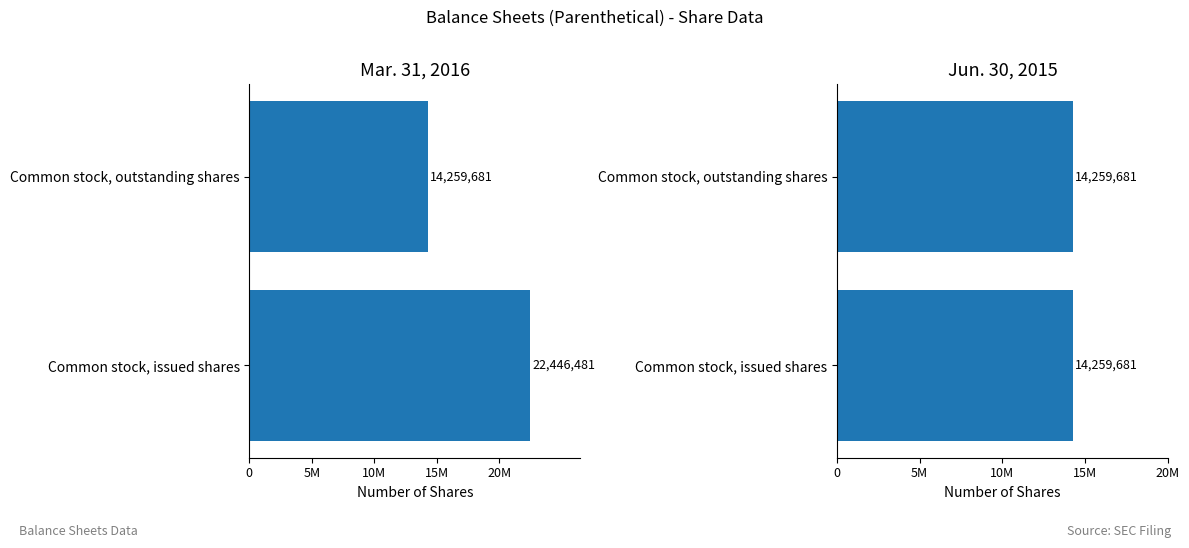

How many data points in Mar. 31, 2016 are less than 22446481?

1